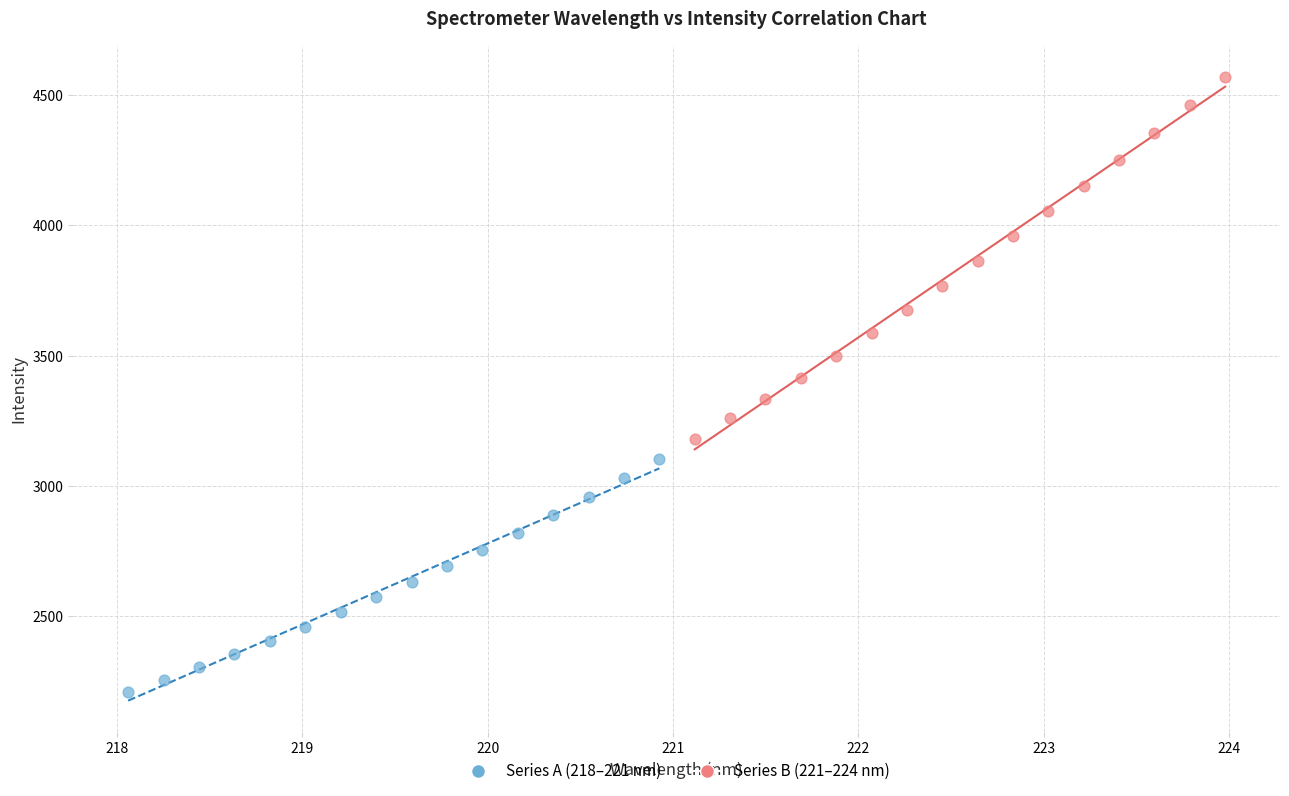

Which series has the widest spread of Y values?

Series B (221–224 nm)